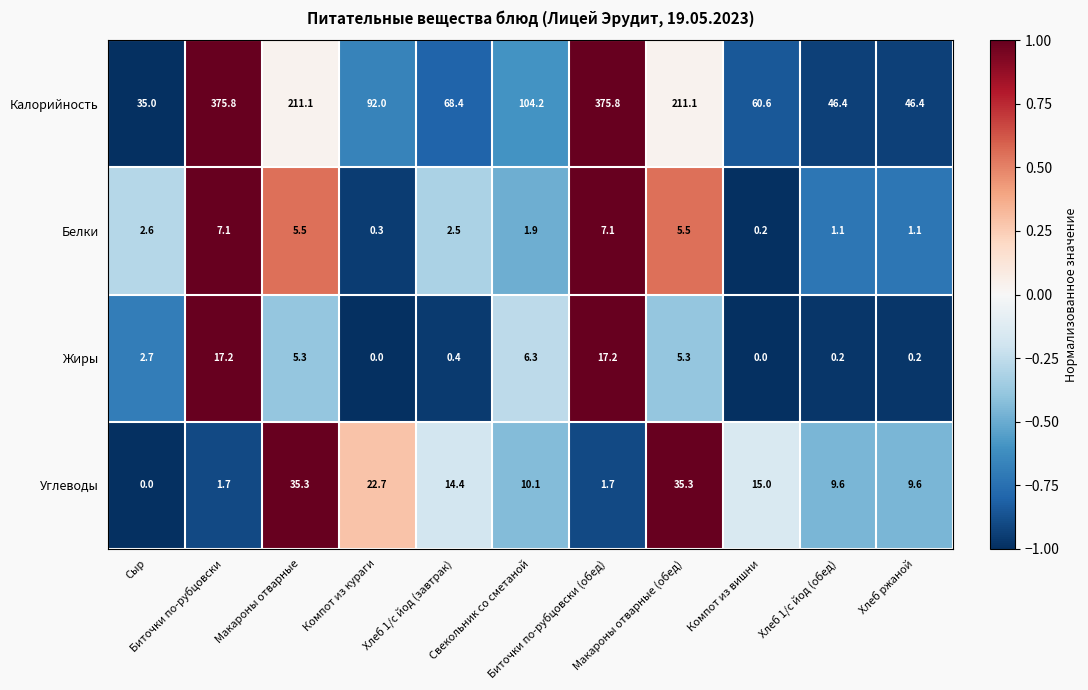

Rank the series by their maximum value, from lowest to highest.

Белки, Жиры, Углеводы, Калорийность